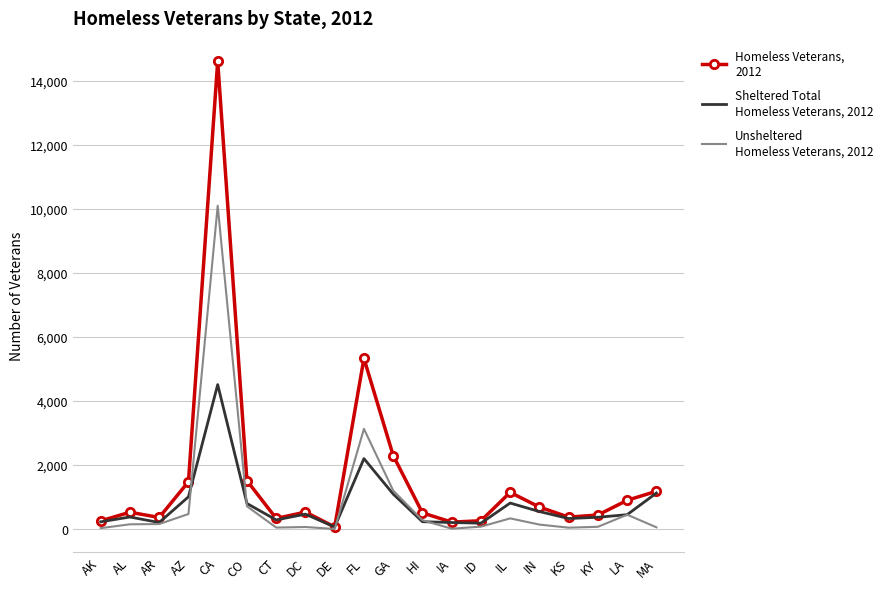

Which series has the largest range (max minus min)?

Homeless Veterans, 2012